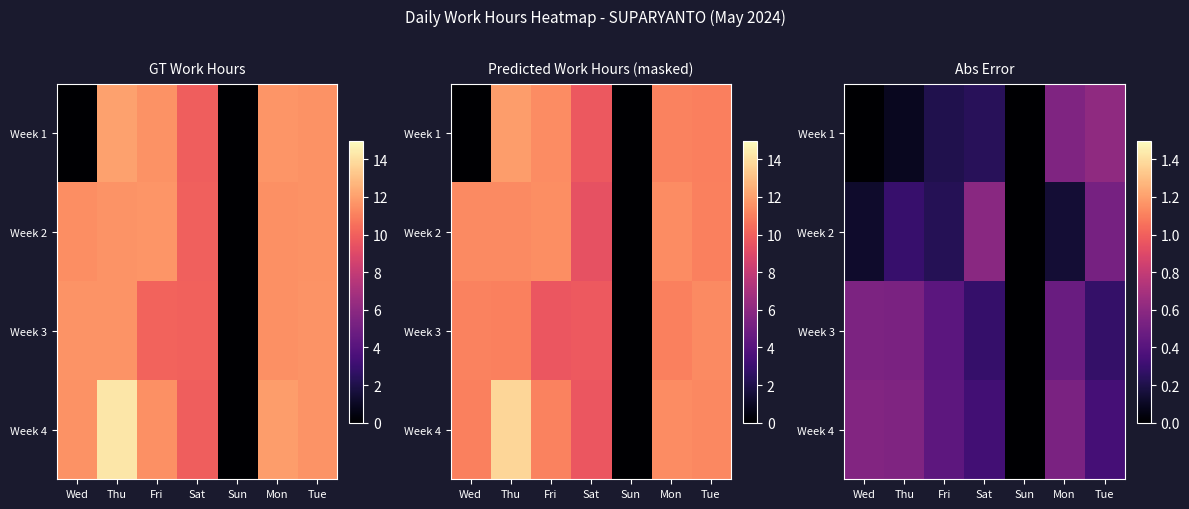

What is the approximate value of Week 2 at Sat?

0.6